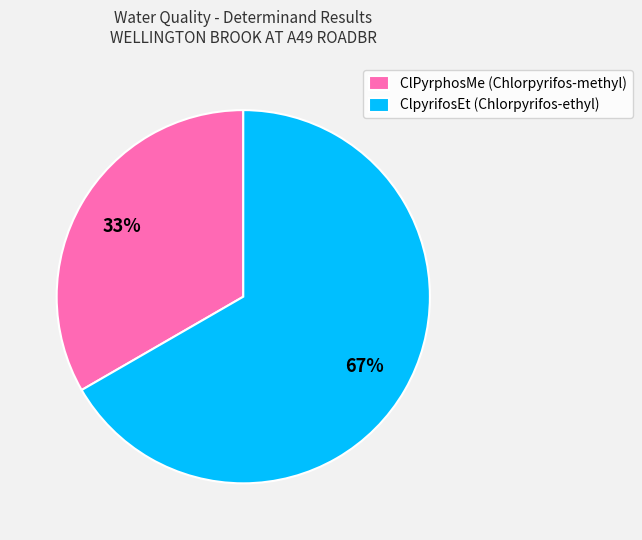

Between ClpyrifosEt (Chlorpyrifos-ethyl) and ClPyrphosMe (Chlorpyrifos-methyl), which is larger?

ClpyrifosEt (Chlorpyrifos-ethyl)